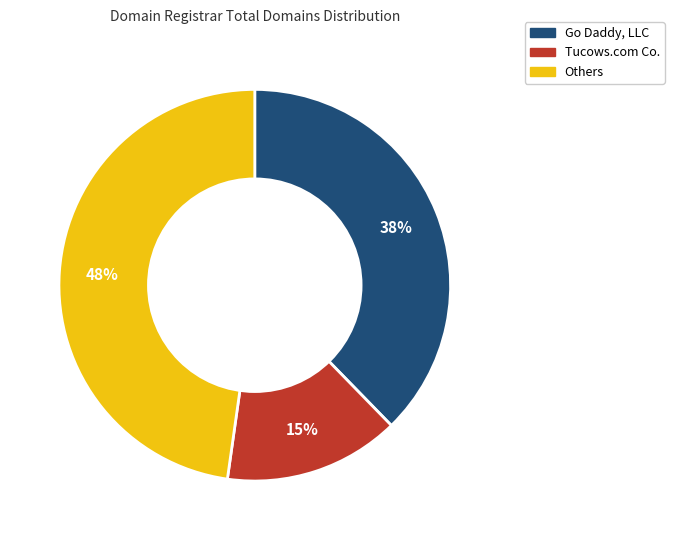

Does any single category account for the majority?

No